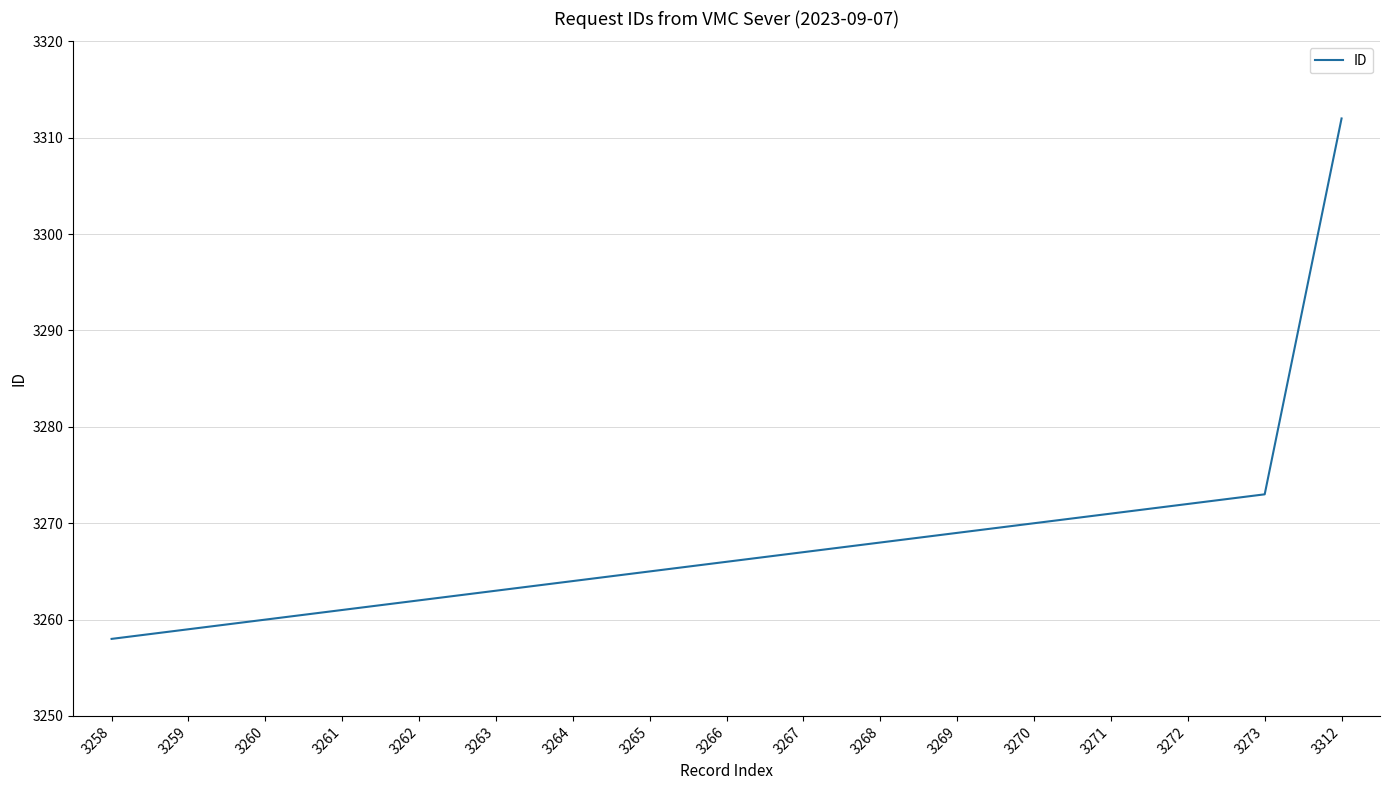

What is the sum of the values at 3259 and 3312?

6571